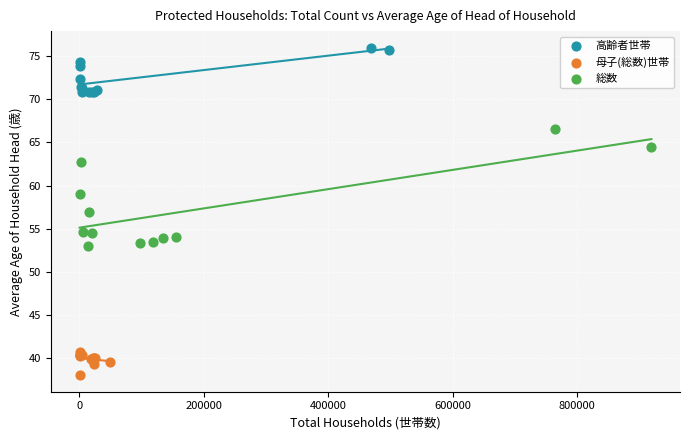

Which series contains the highest Y value?

高齢者世帯